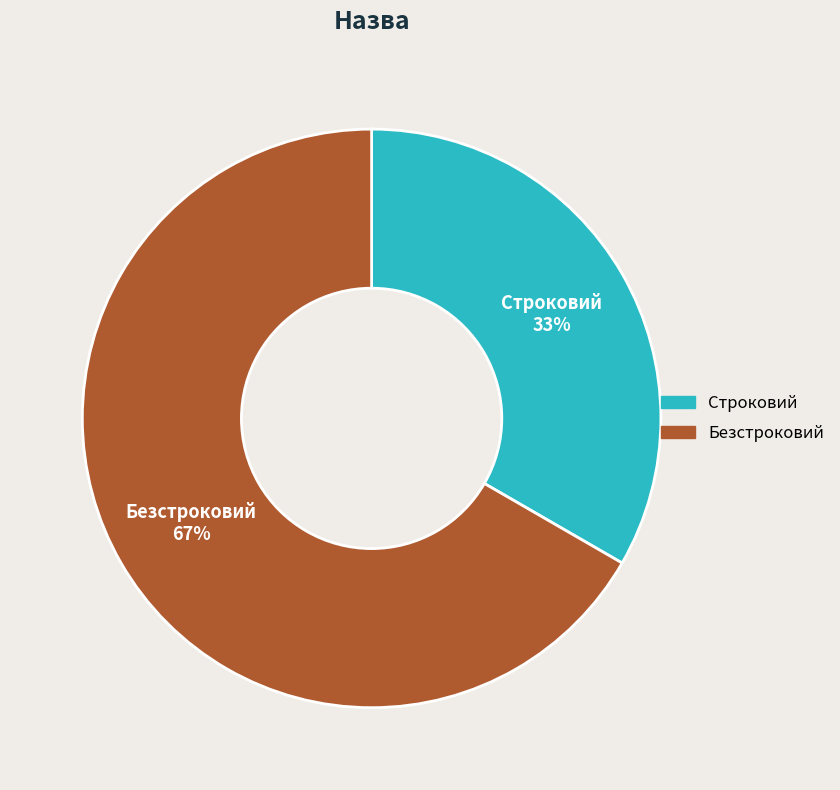

What percentage is the Строковий slice, to the nearest percent?

33%